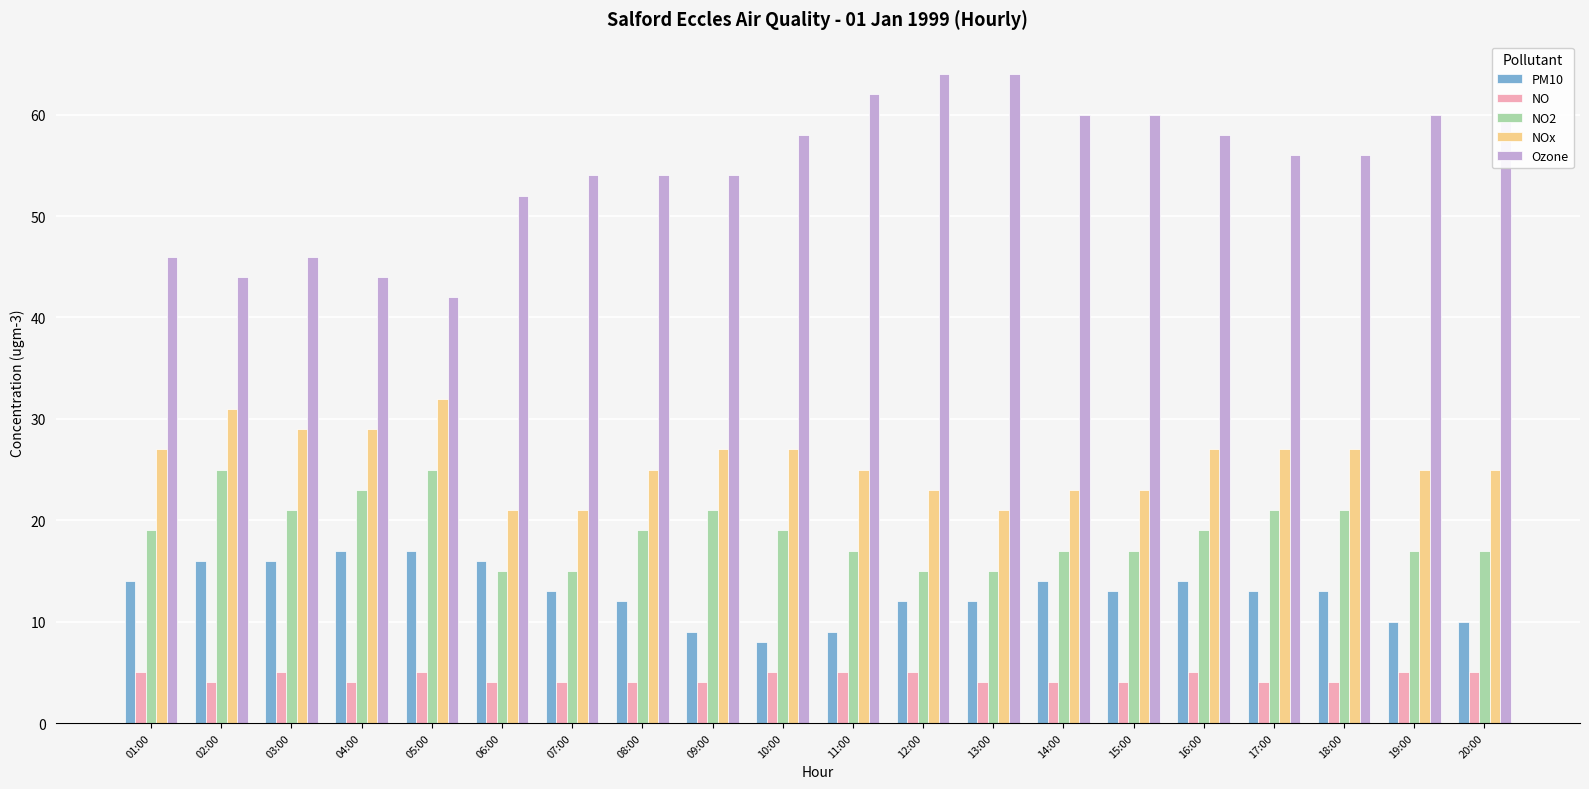

Which series has the largest range (max minus min)?

Ozone